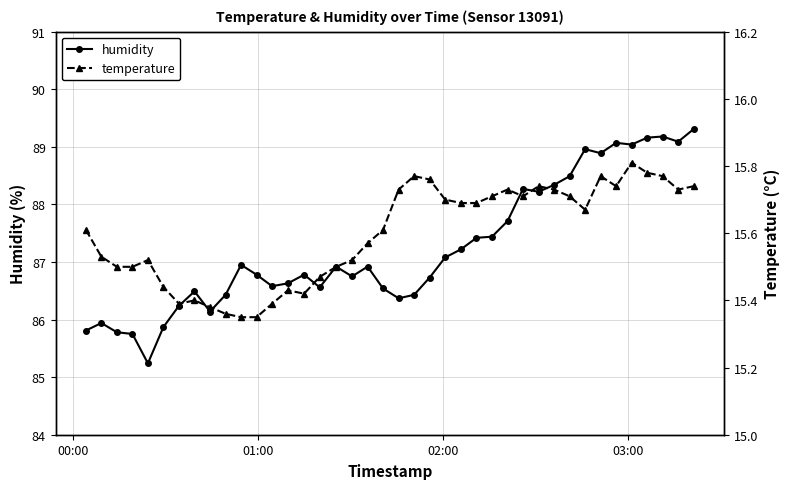

What is the value of the humidity point at the 26th from the left?

87.4